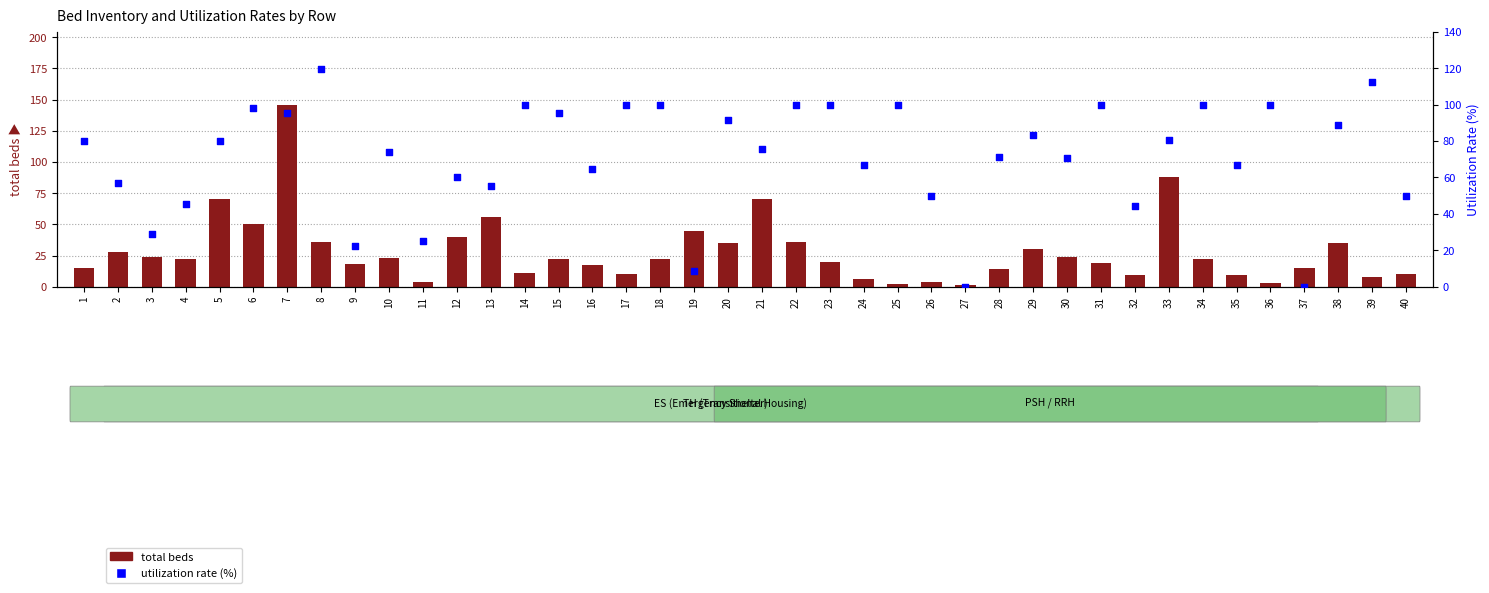

Is the value of utilization rate (%) at 35 greater than the value of total beds at 36?

Yes